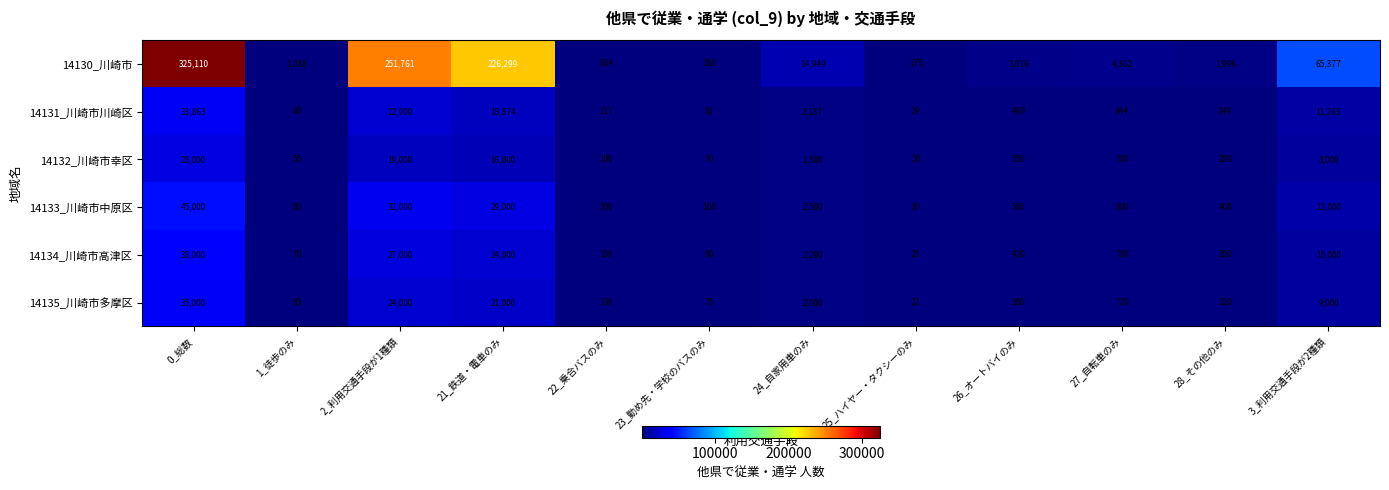

Between 0_総数 and 1_徒歩のみ, which series saw the biggest shift?

14130_川崎市